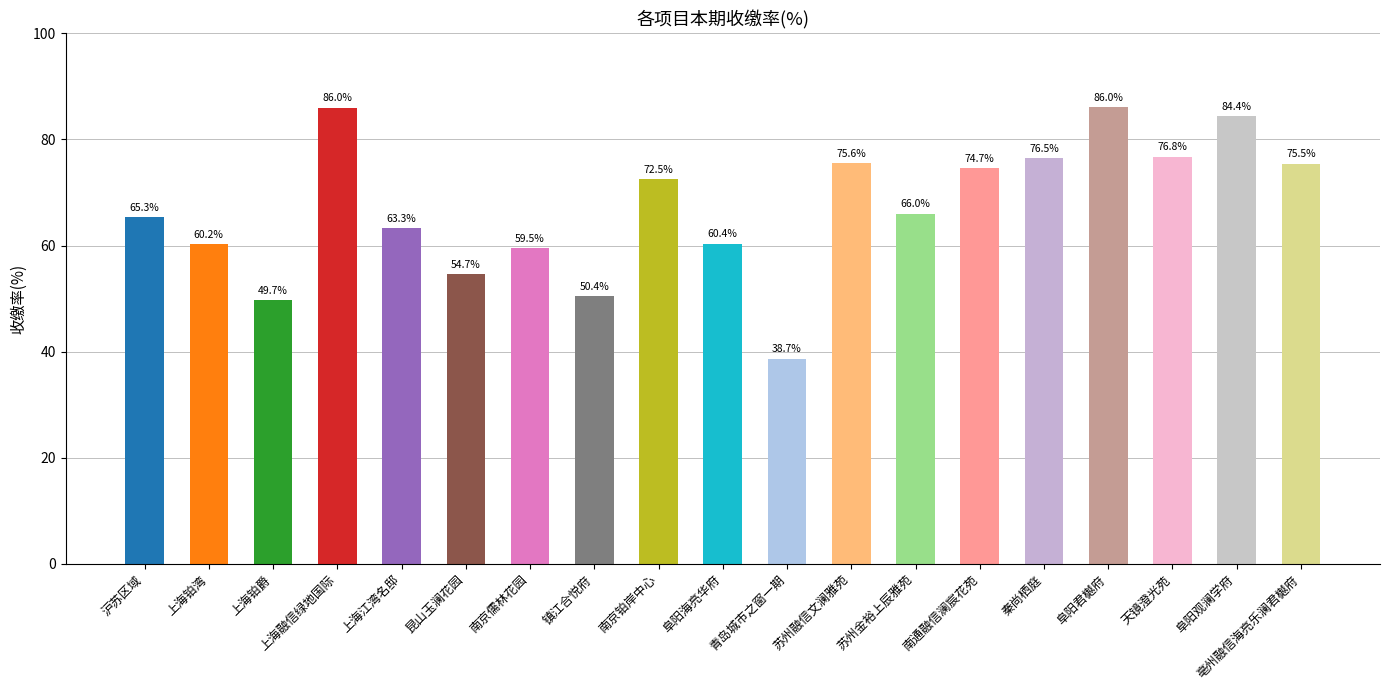

Reading left to right, what are all the values shown in this chart?

沪苏区域=65.3	上海铂湾=60.2	上海铂爵=49.7	上海融信绿地国际=86.0	上海江湾名邸=63.3	昆山玉澜花园=54.7	南京儒林花园=59.5	镇江合悦府=50.4	南京铂岸中心=72.5	阜阳海亮华府=60.4	青岛城市之窗一期=38.7	苏州融信文澜雅苑=75.6	苏州金裕上辰雅苑=66.0	南通融信澜宸花苑=74.7	秦尚栖庭=76.5	阜阳君樾府=86.0	天镜澄光苑=76.8	阜阳观澜学府=84.4	亳州融信海亮乐澜君樾府=75.5